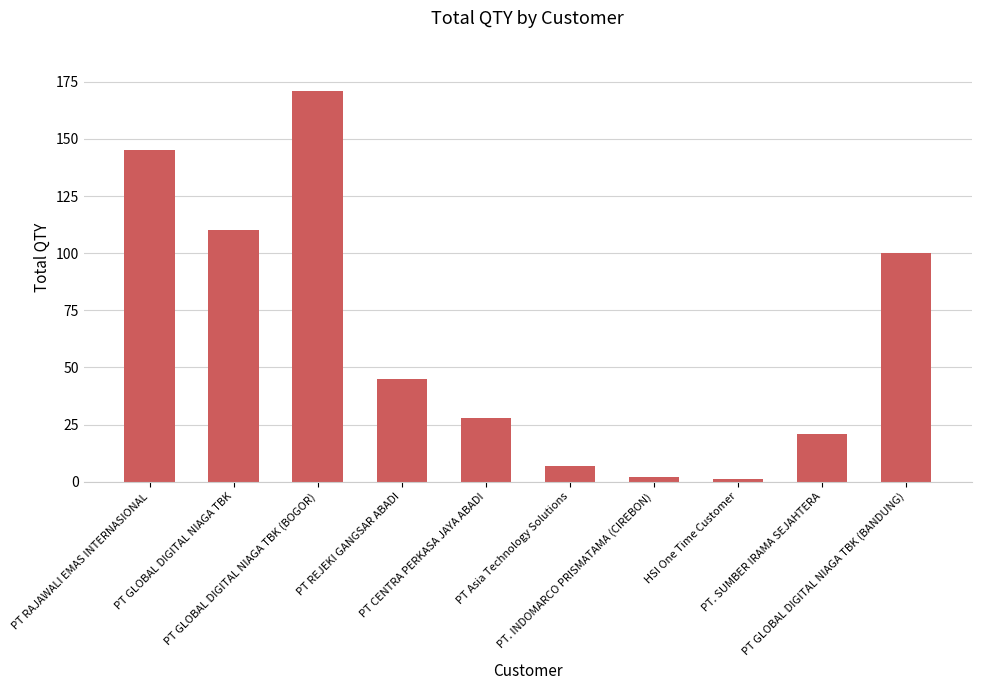

What is the average value?

63